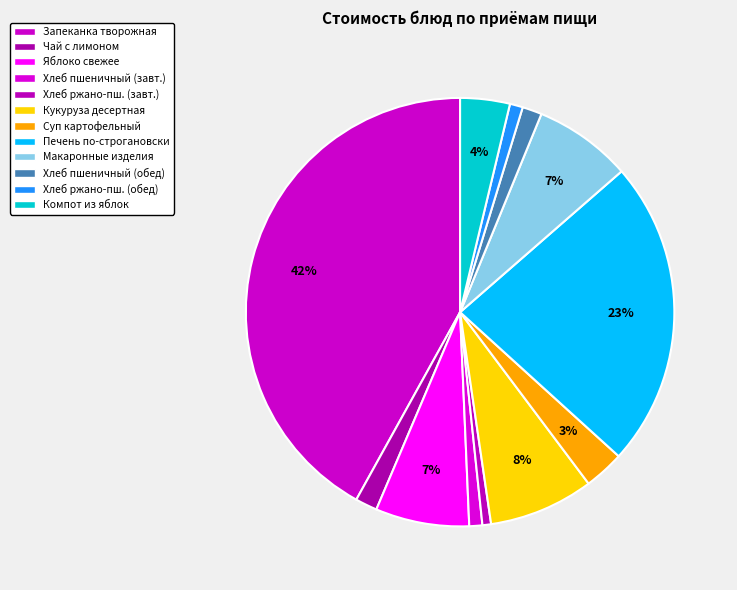

Rank the categories by value from highest to lowest.

Запеканка творожная со сгущенным молоком, Печень по-строгановски, Кукуруза десертная консервированная, Макаронные изделия отварные, Яблоко свежее, Компот из свежих яблок, Суп картофельный с бобовыми (горох), Чай с лимоном, Хлеб пшеничный (обед), Хлеб пшеничный (завтрак), Хлеб ржано-пшеничный (обед), Хлеб ржано-пшеничный (завтрак)